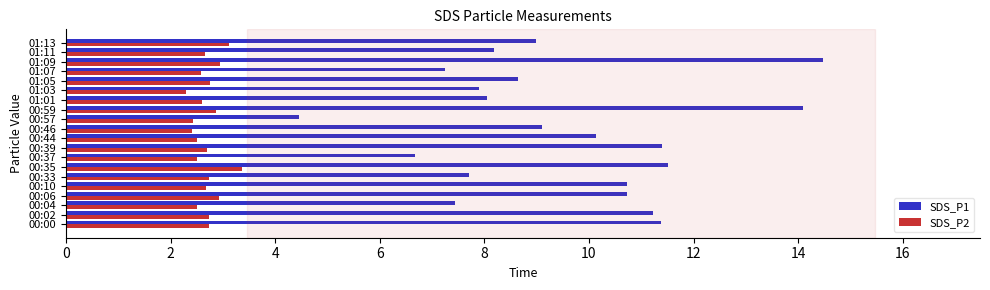

What is the difference between the maximum and minimum values in the SDS_P2 series?

1.1